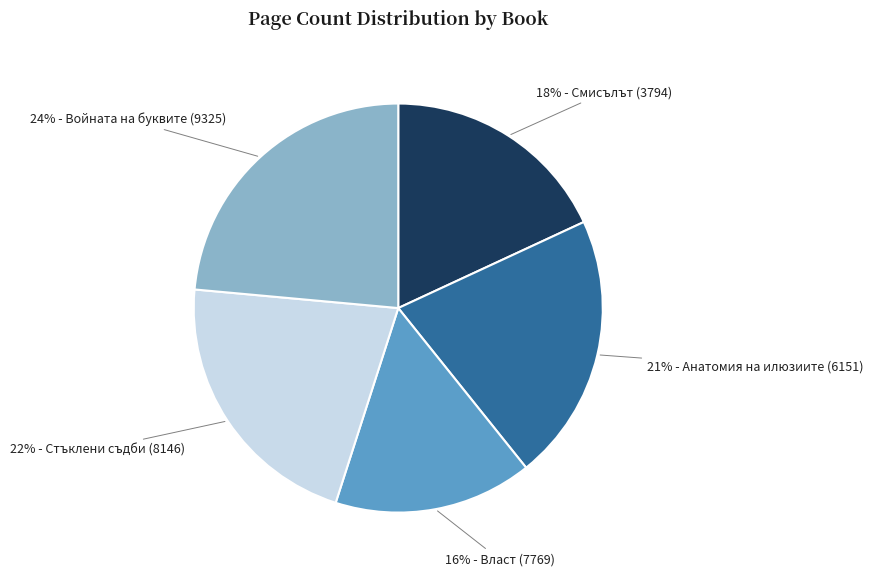

To the nearest percent, what is the difference between the largest and smallest slice percentages?

8%